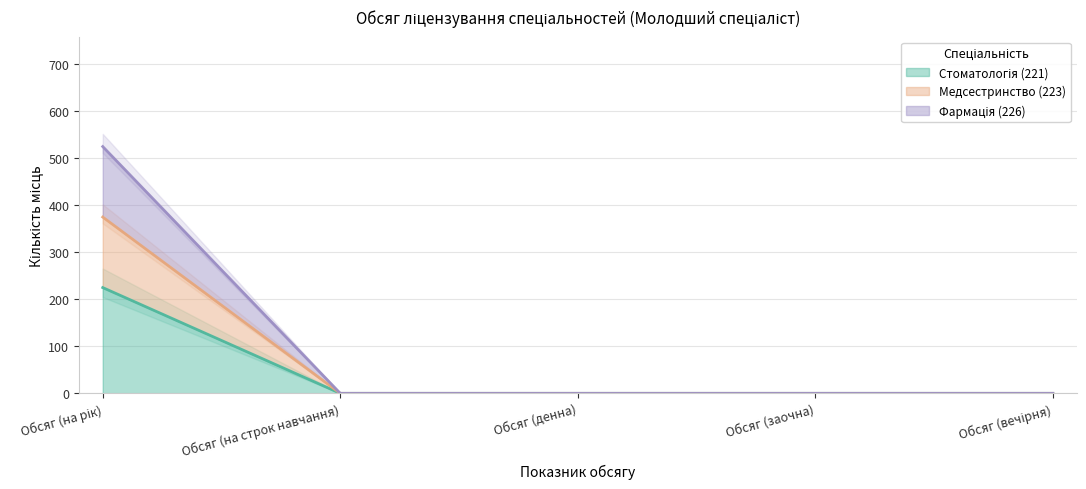

What position from the left is Обсяг (на строк навчання)?

2